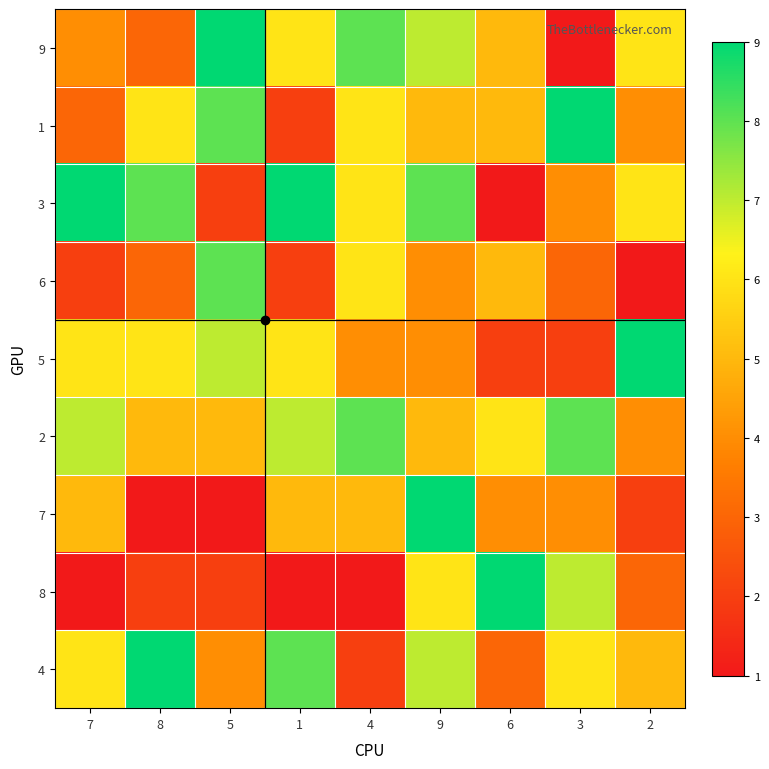

Between 4 and 8, which is larger?

4